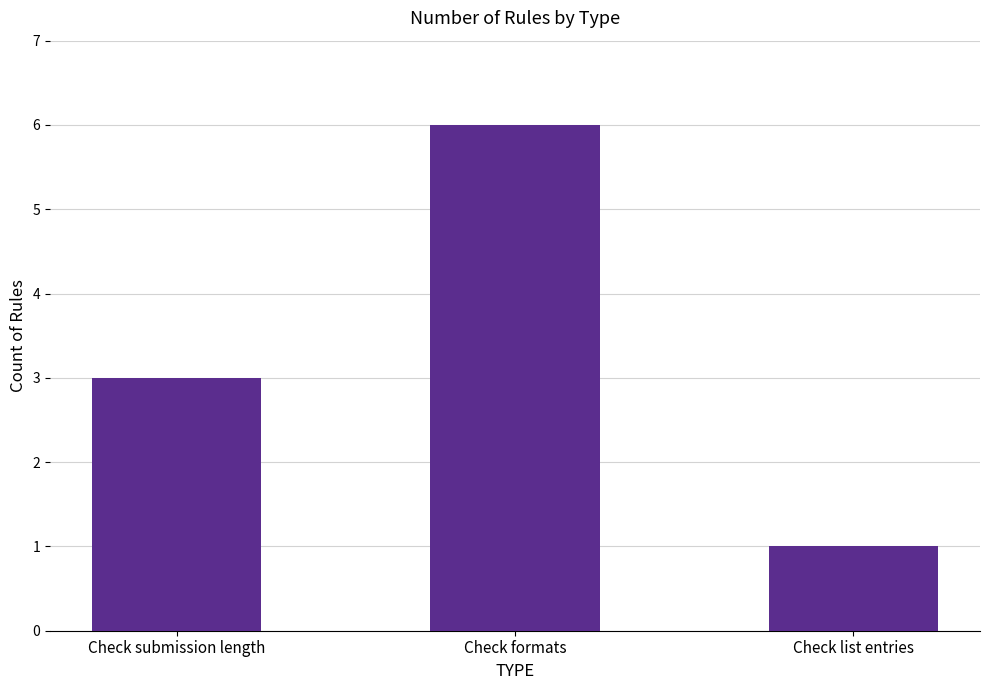

Is it true that the value at Check formats is 6?

True